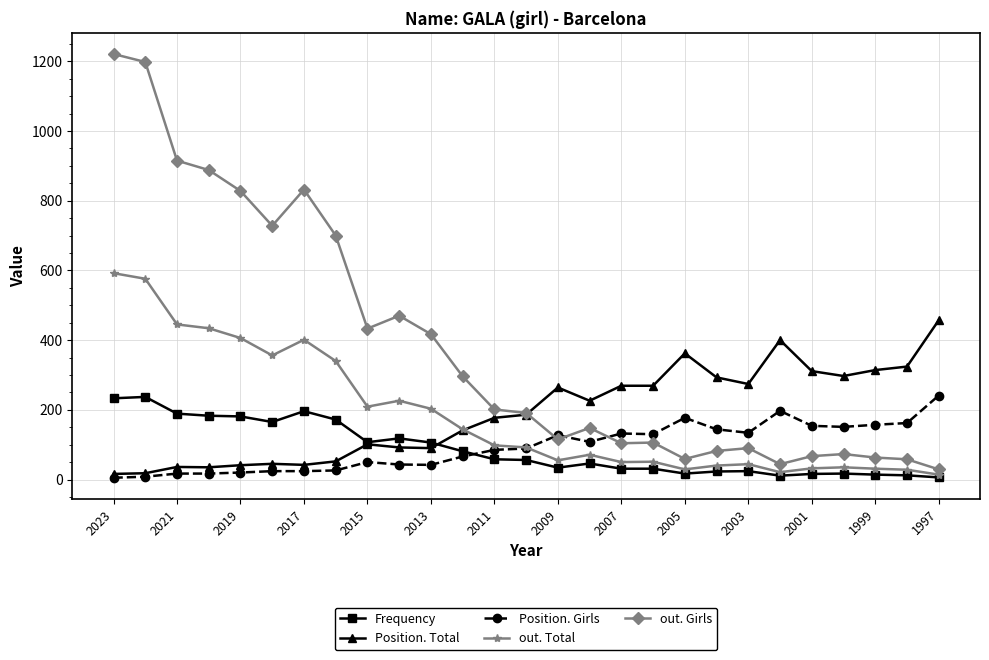

What is the greatest value displayed?

1221